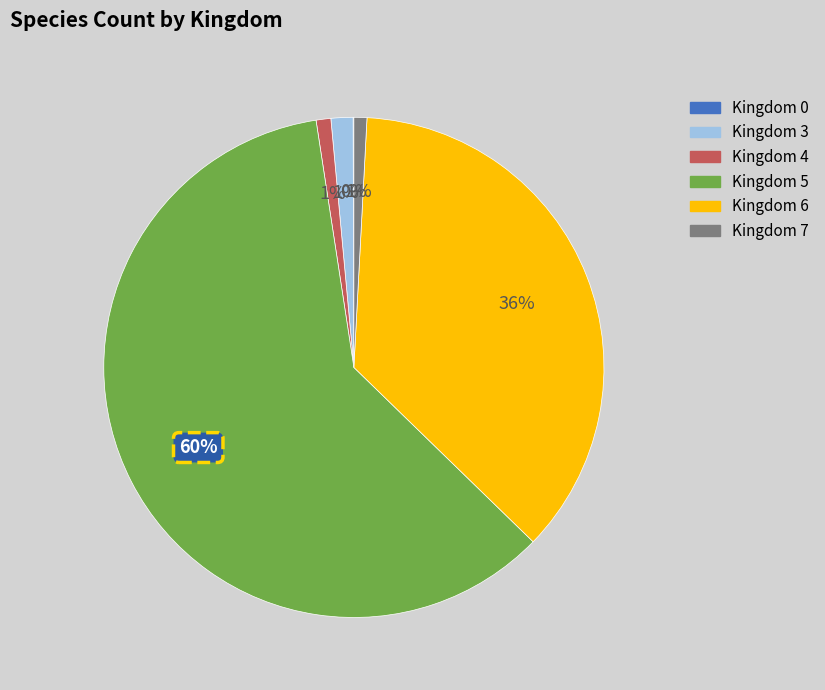

Is it true that Kingdom 7 is 1% of the pie?

True